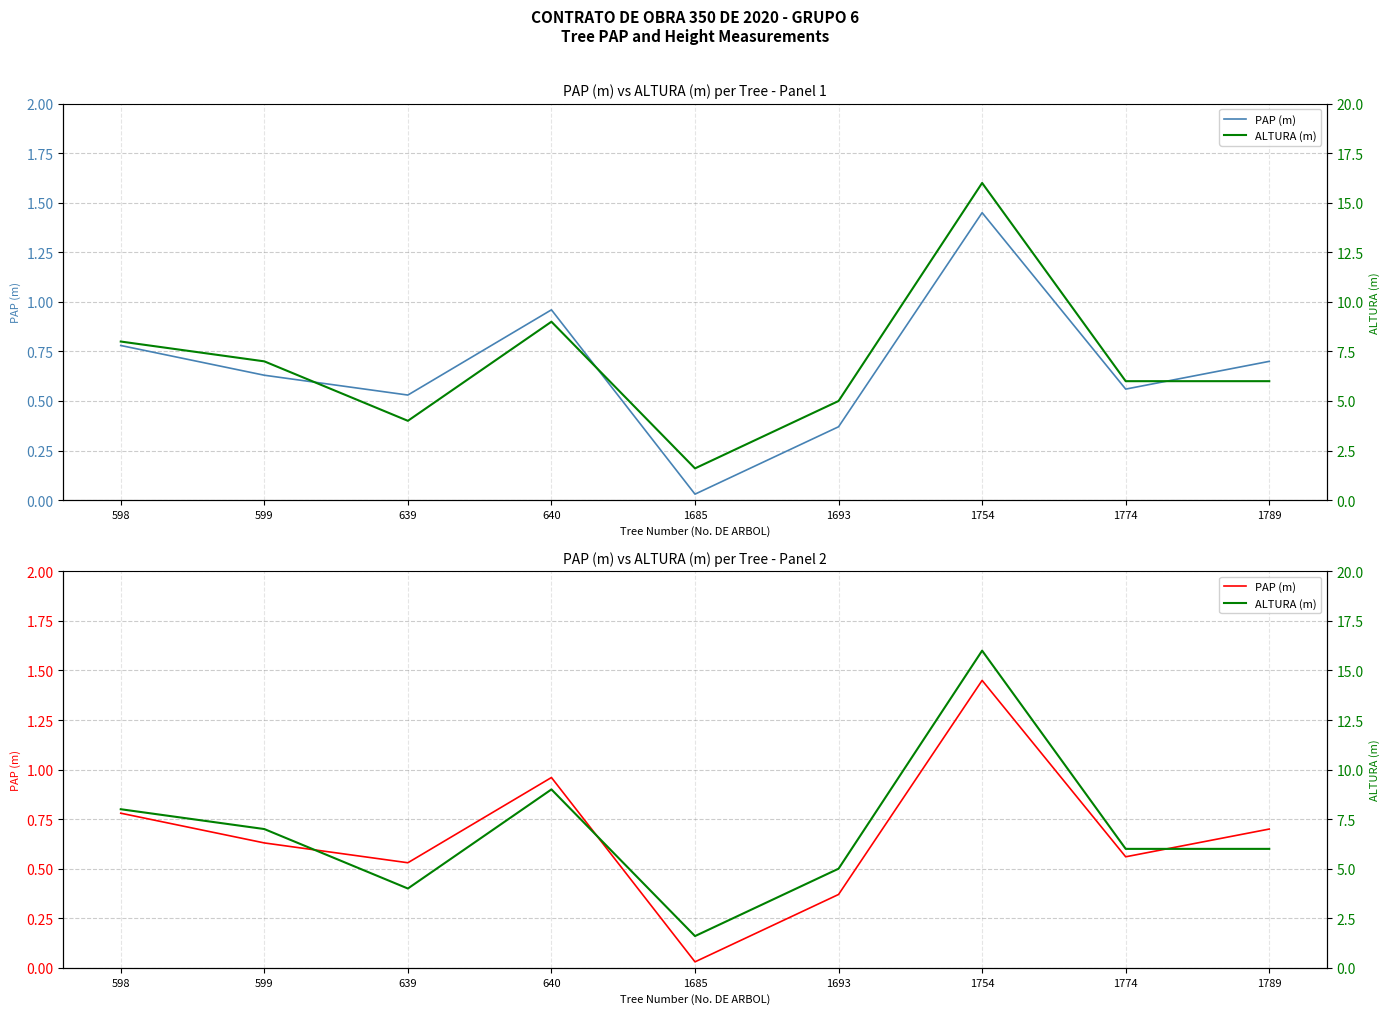

What is the average value of the PAP (m) series?

0.7